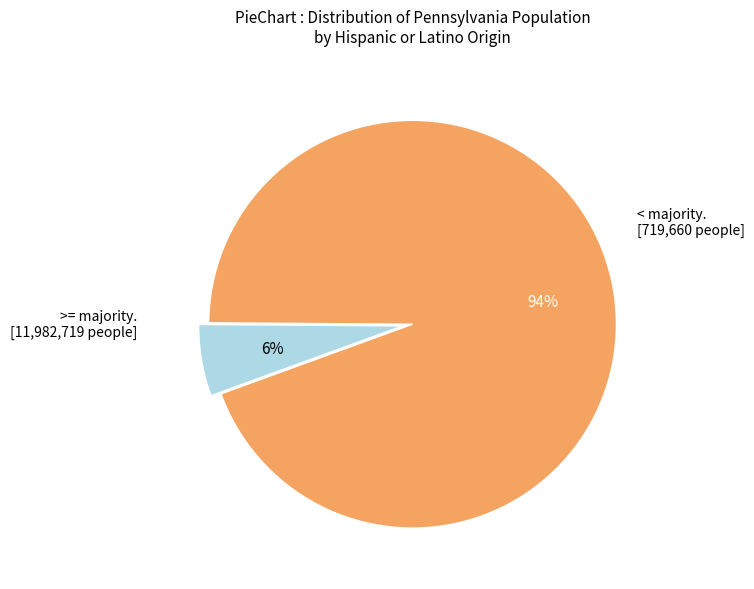

Is there any slice that represents more than half of the pie?

Yes